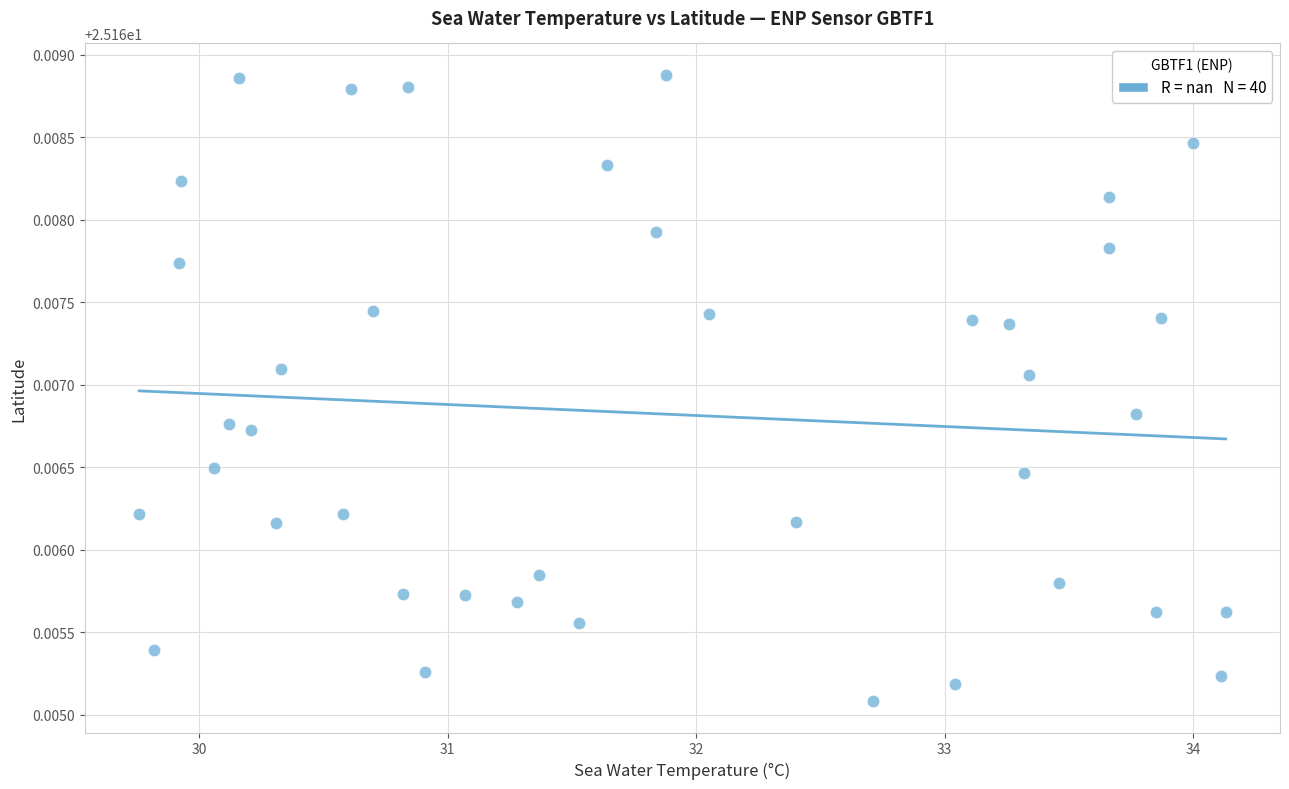

What is the range of X values (max minus min)?

4.4